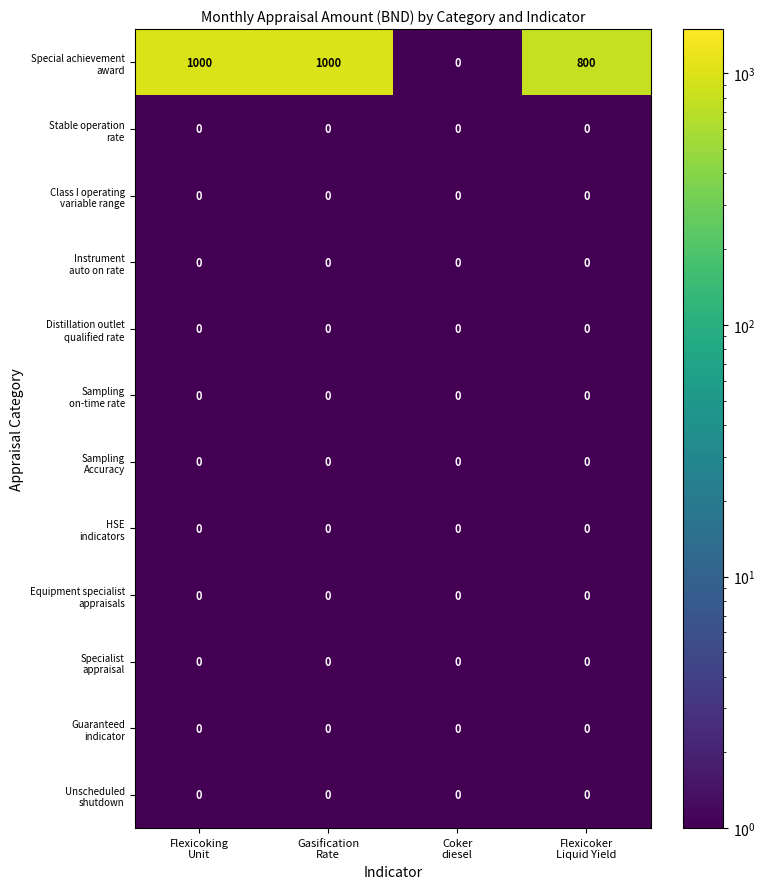

What is the greatest value displayed?

1000